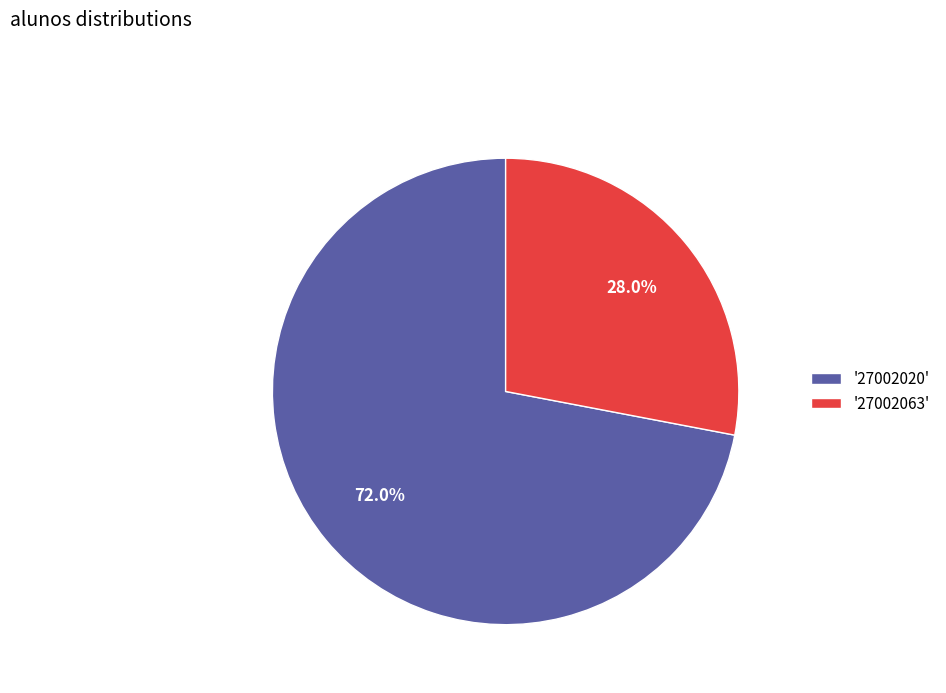

To the nearest percent, what is the average slice percentage?

50%